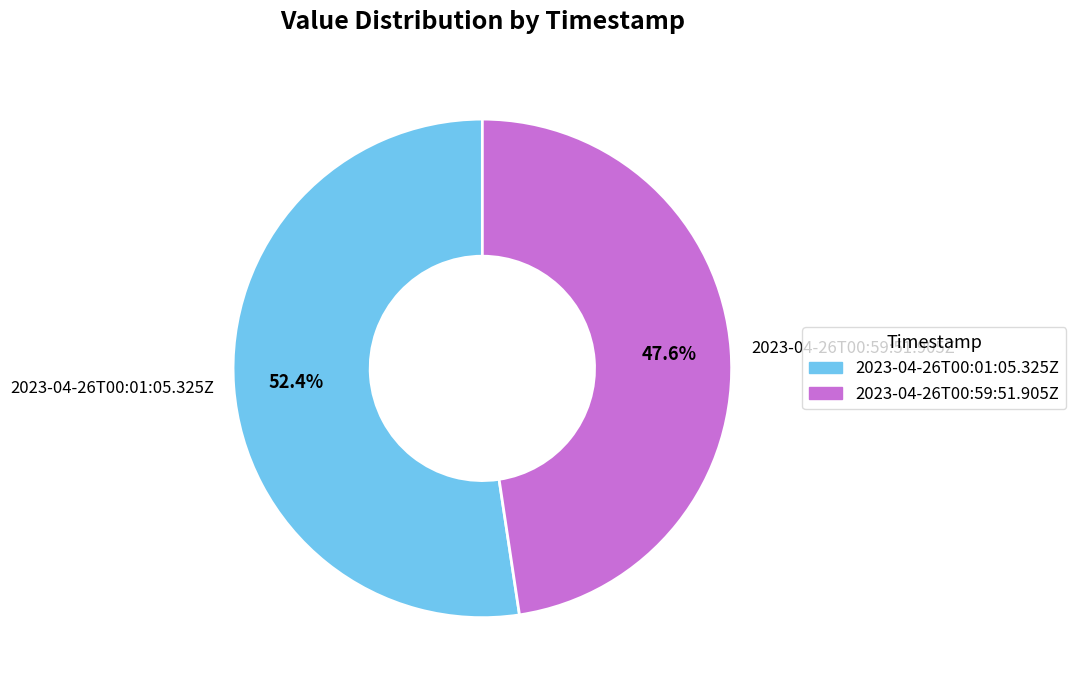

Does 2023-04-26T00:01:05.325Z represent more than half of the total?

Yes